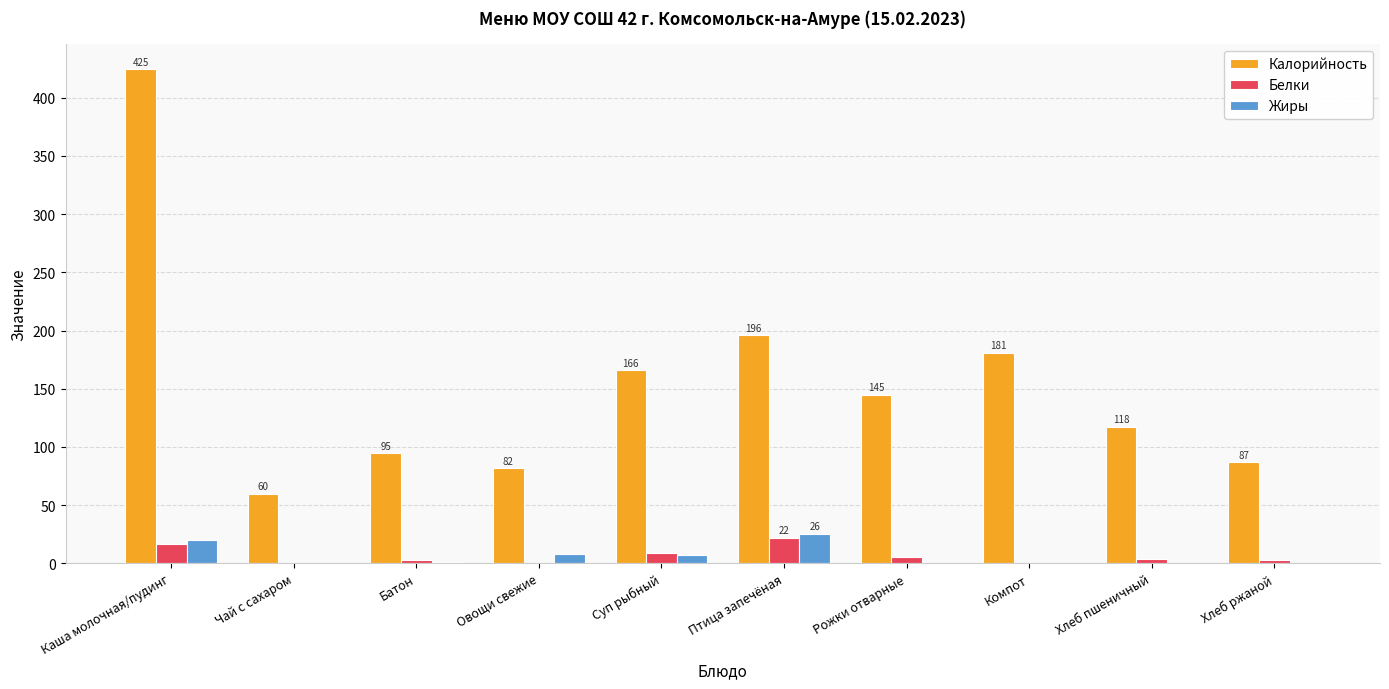

Is it true that Калорийность equals 61.6 at Батон?

False